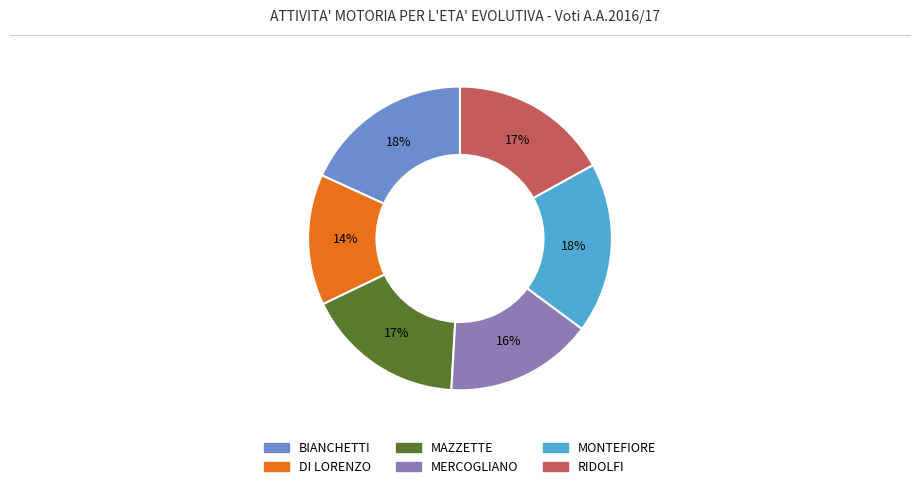

Between MAZZETTE and MERCOGLIANO, which is larger?

MAZZETTE